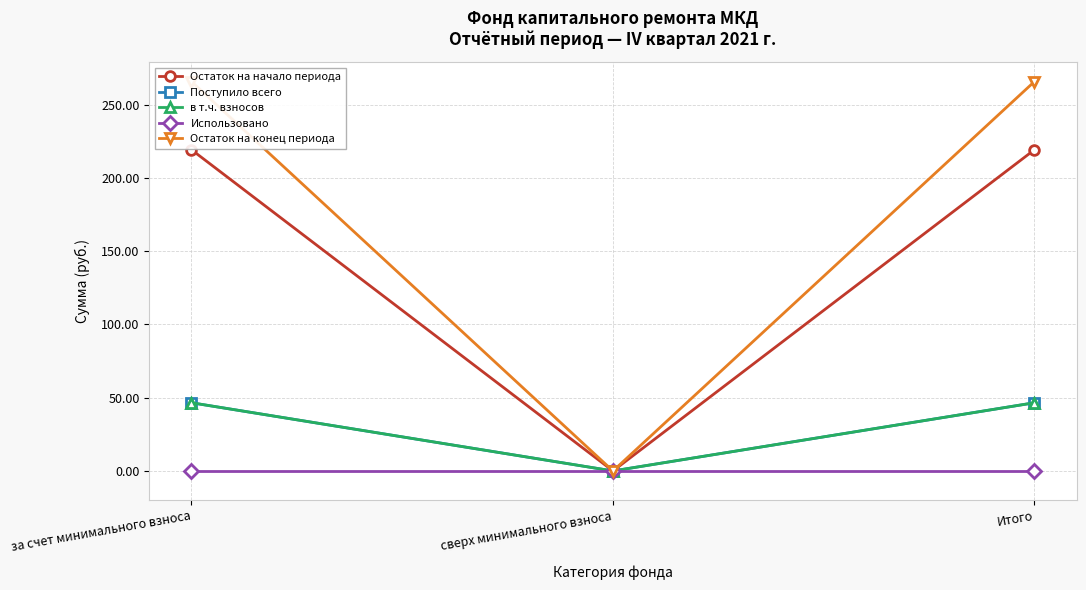

Which series has the largest total across all categories?

Остаток на конец периода